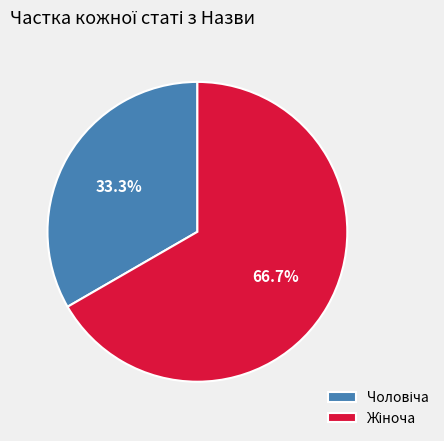

Is there any slice that represents more than half of the pie?

Yes